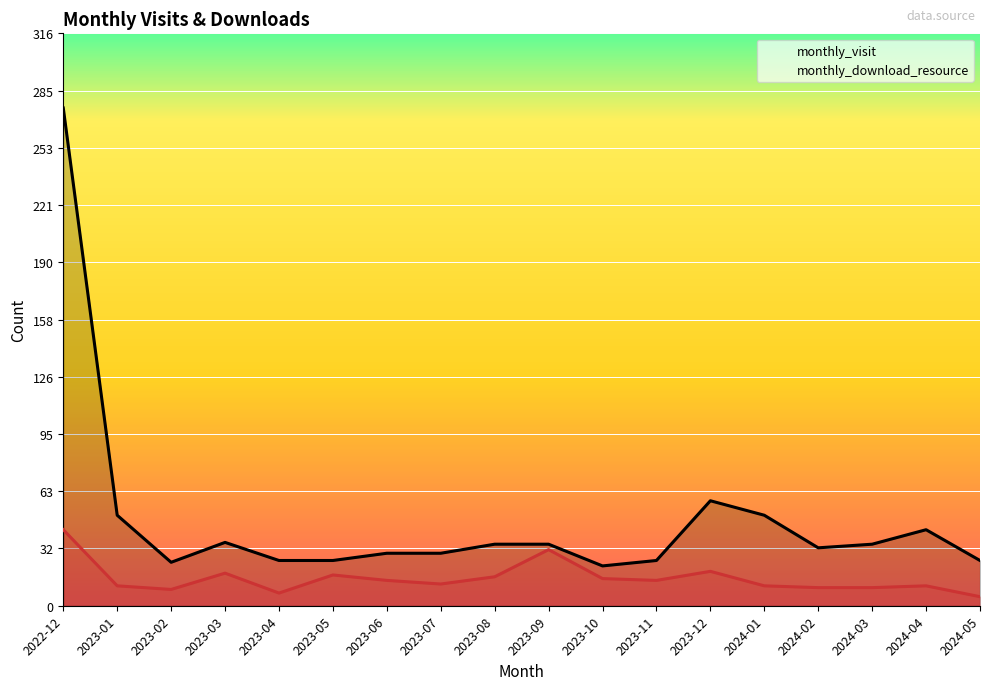

How many data points does each series have?

18